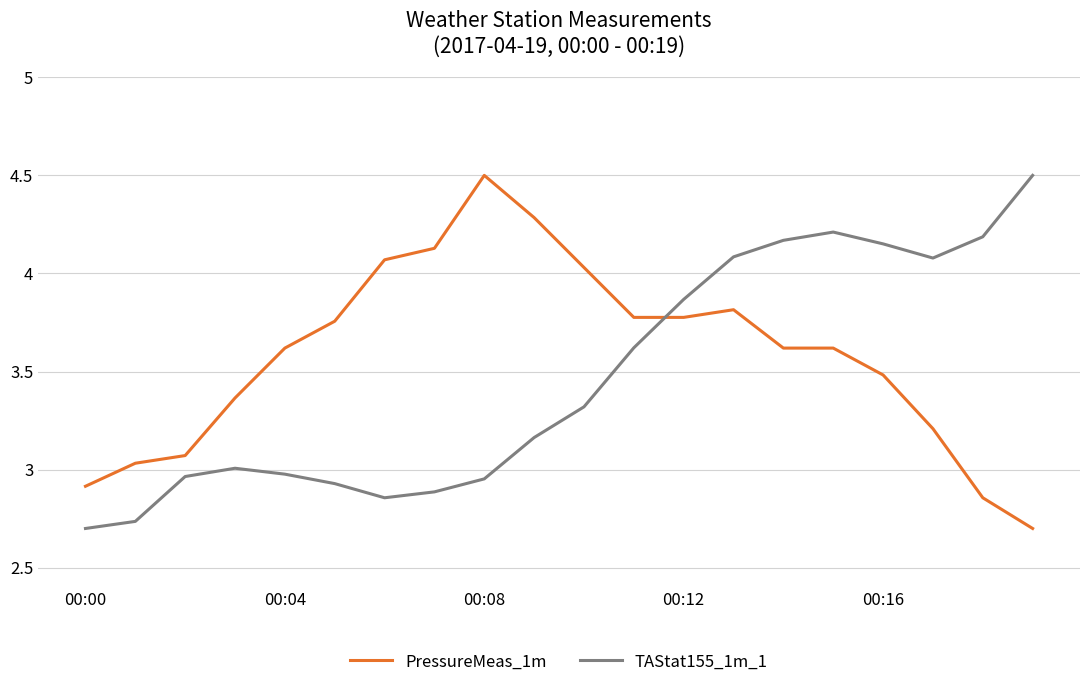

How many values in the PressureMeas_1m series are below 3?

3